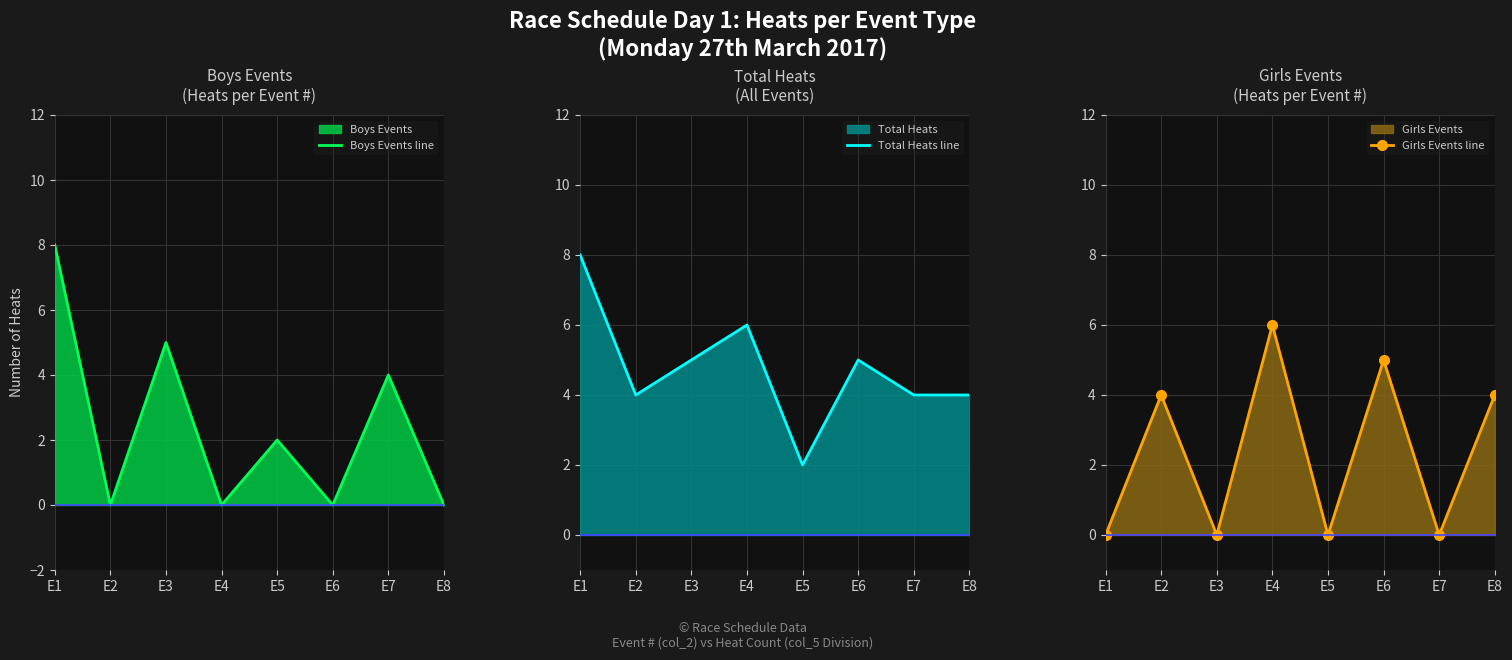

The Girls Events line series shows 7 at E6. True or false?

False